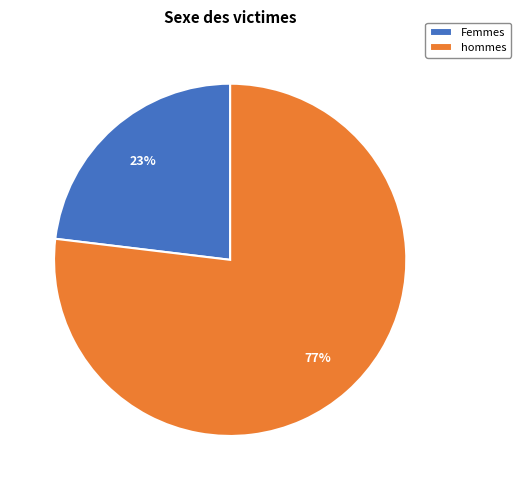

Count the number of slices in the pie.

2